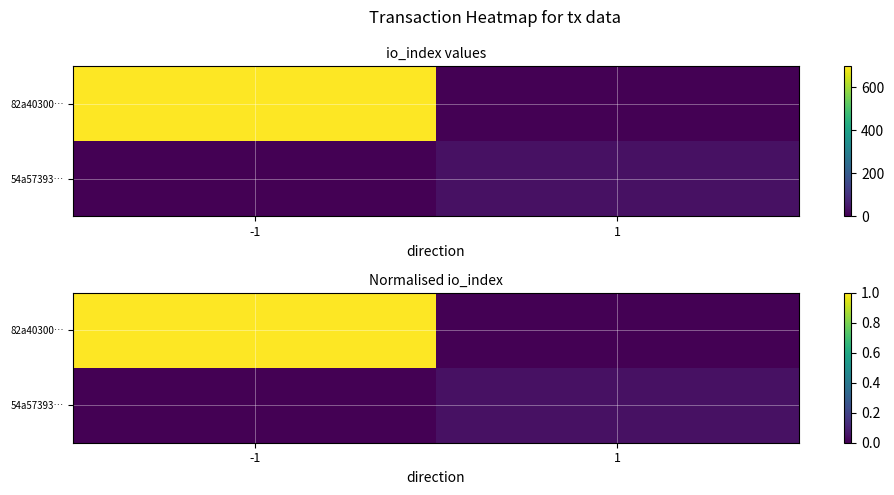

Which category has the lowest value across all series?

1